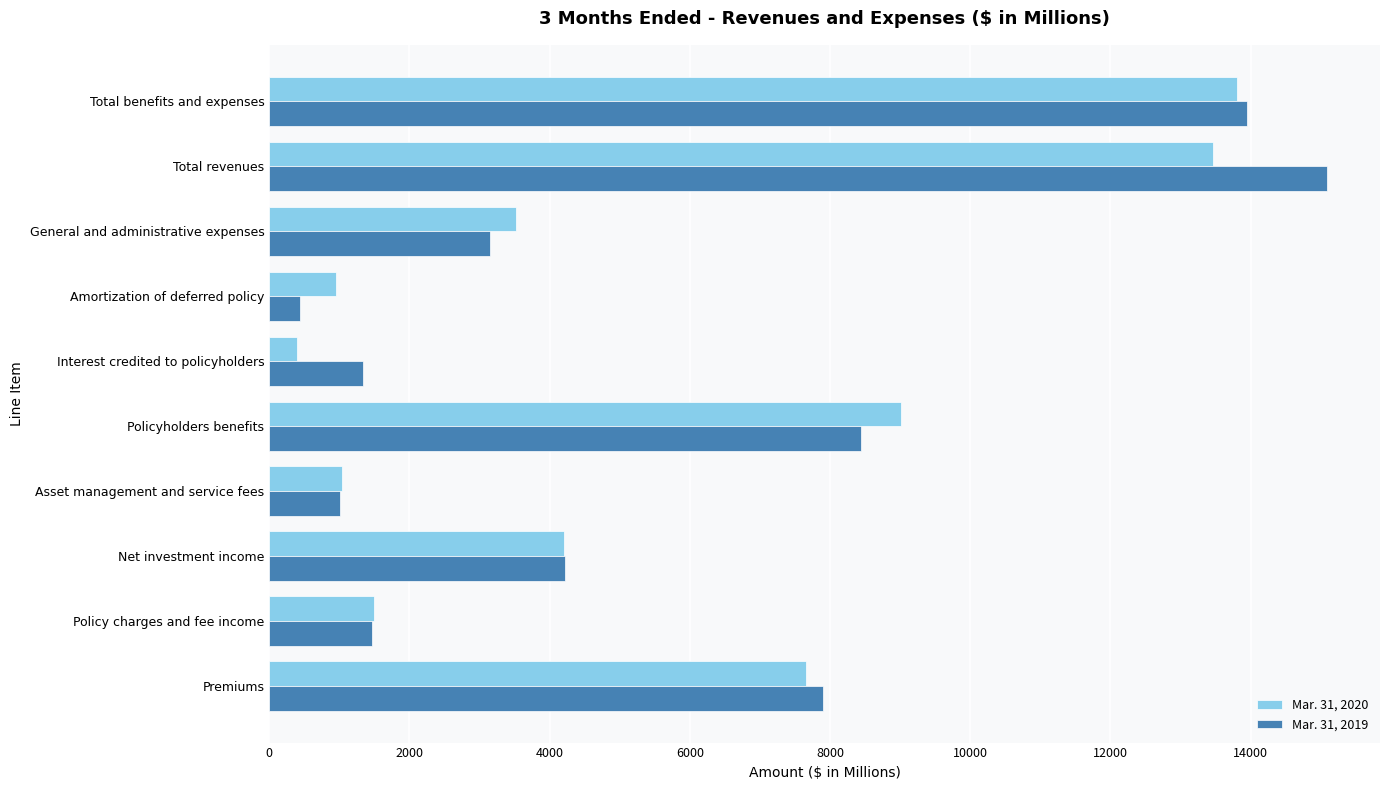

What is the difference between the highest and lowest values at Interest credited to policyholders?

953